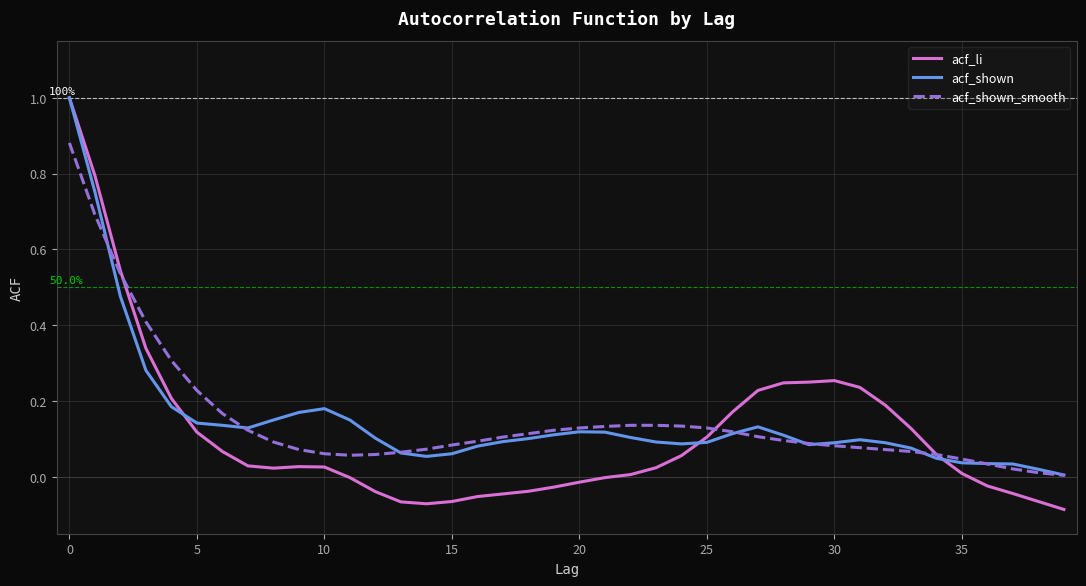

Which series has the largest range (max minus min)?

acf_li